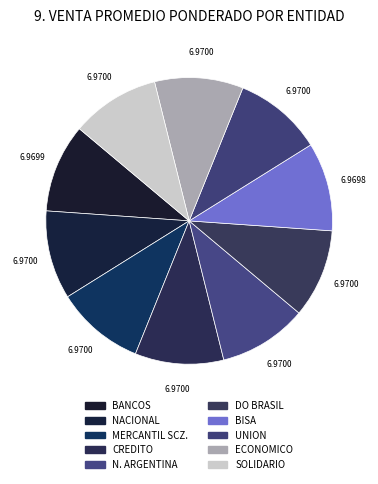

How many segments does this pie chart have?

10